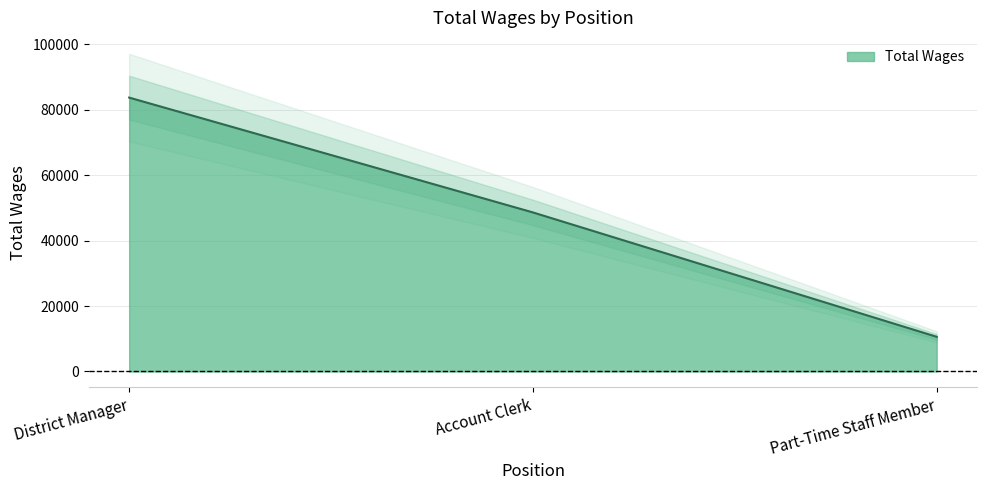

At which category does the chart reach its minimum across all series?

Part-Time Staff Member